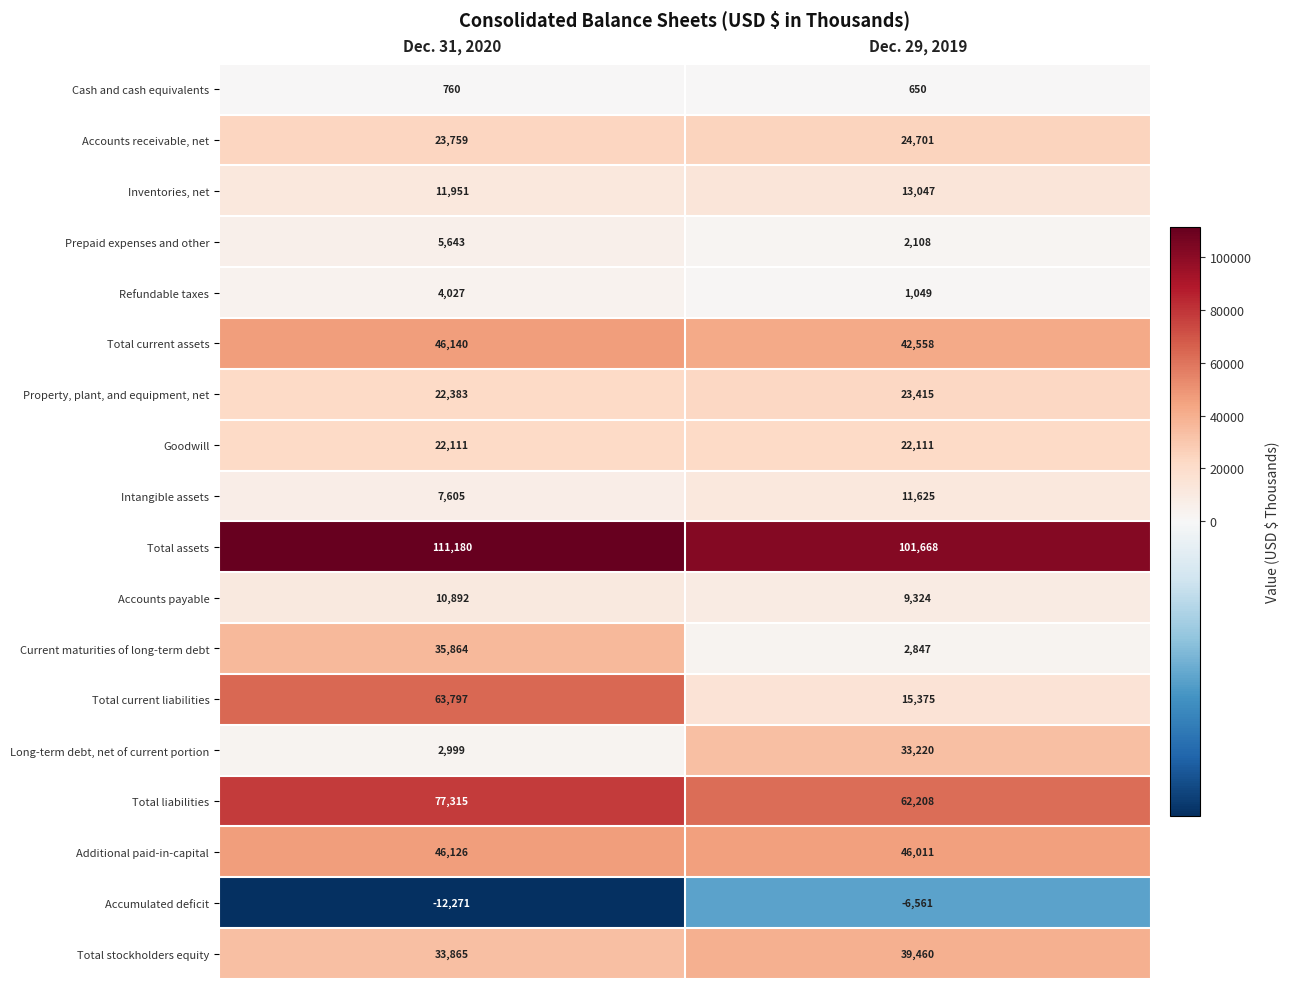

What is the smallest value displayed?

-12271